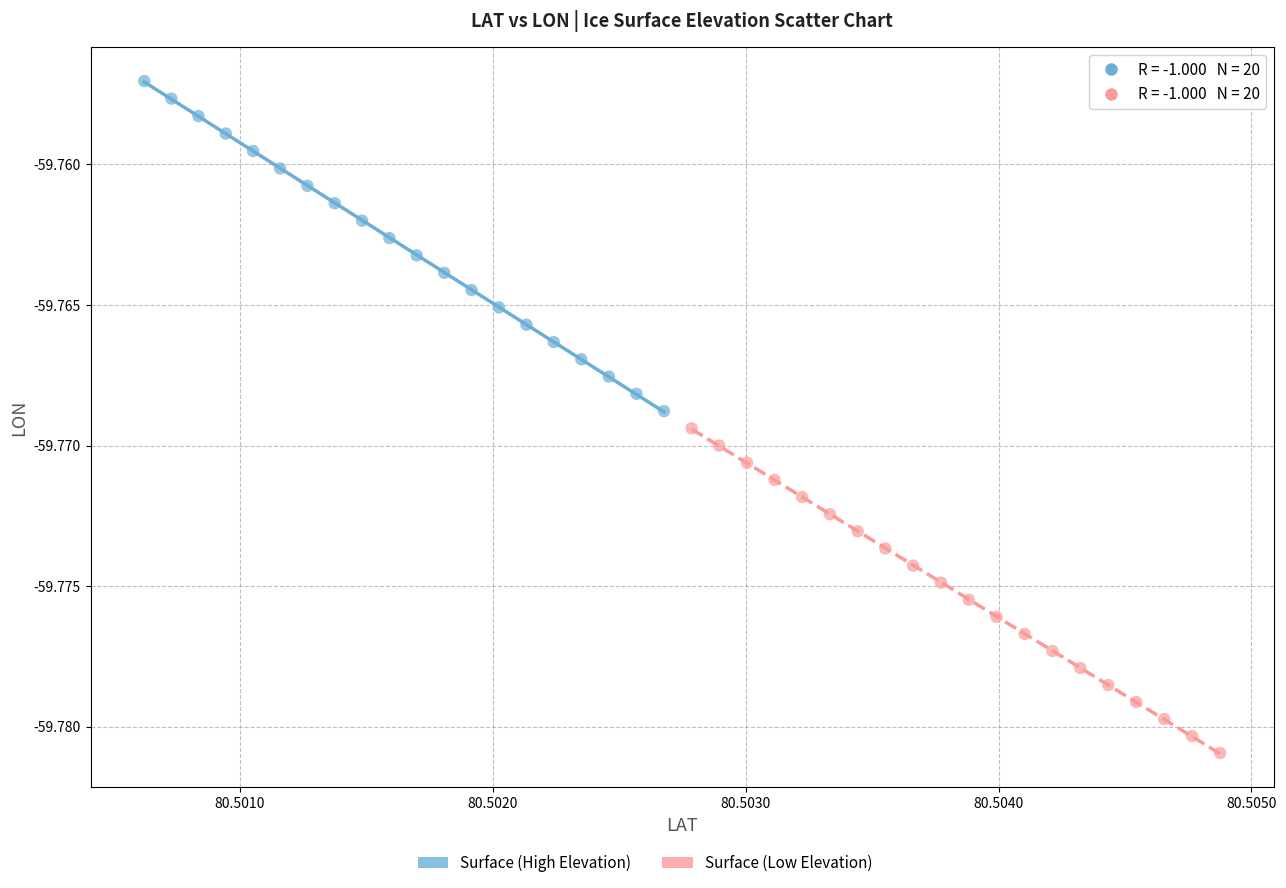

Which series contains the lowest Y value?

Surface (Low Elevation)